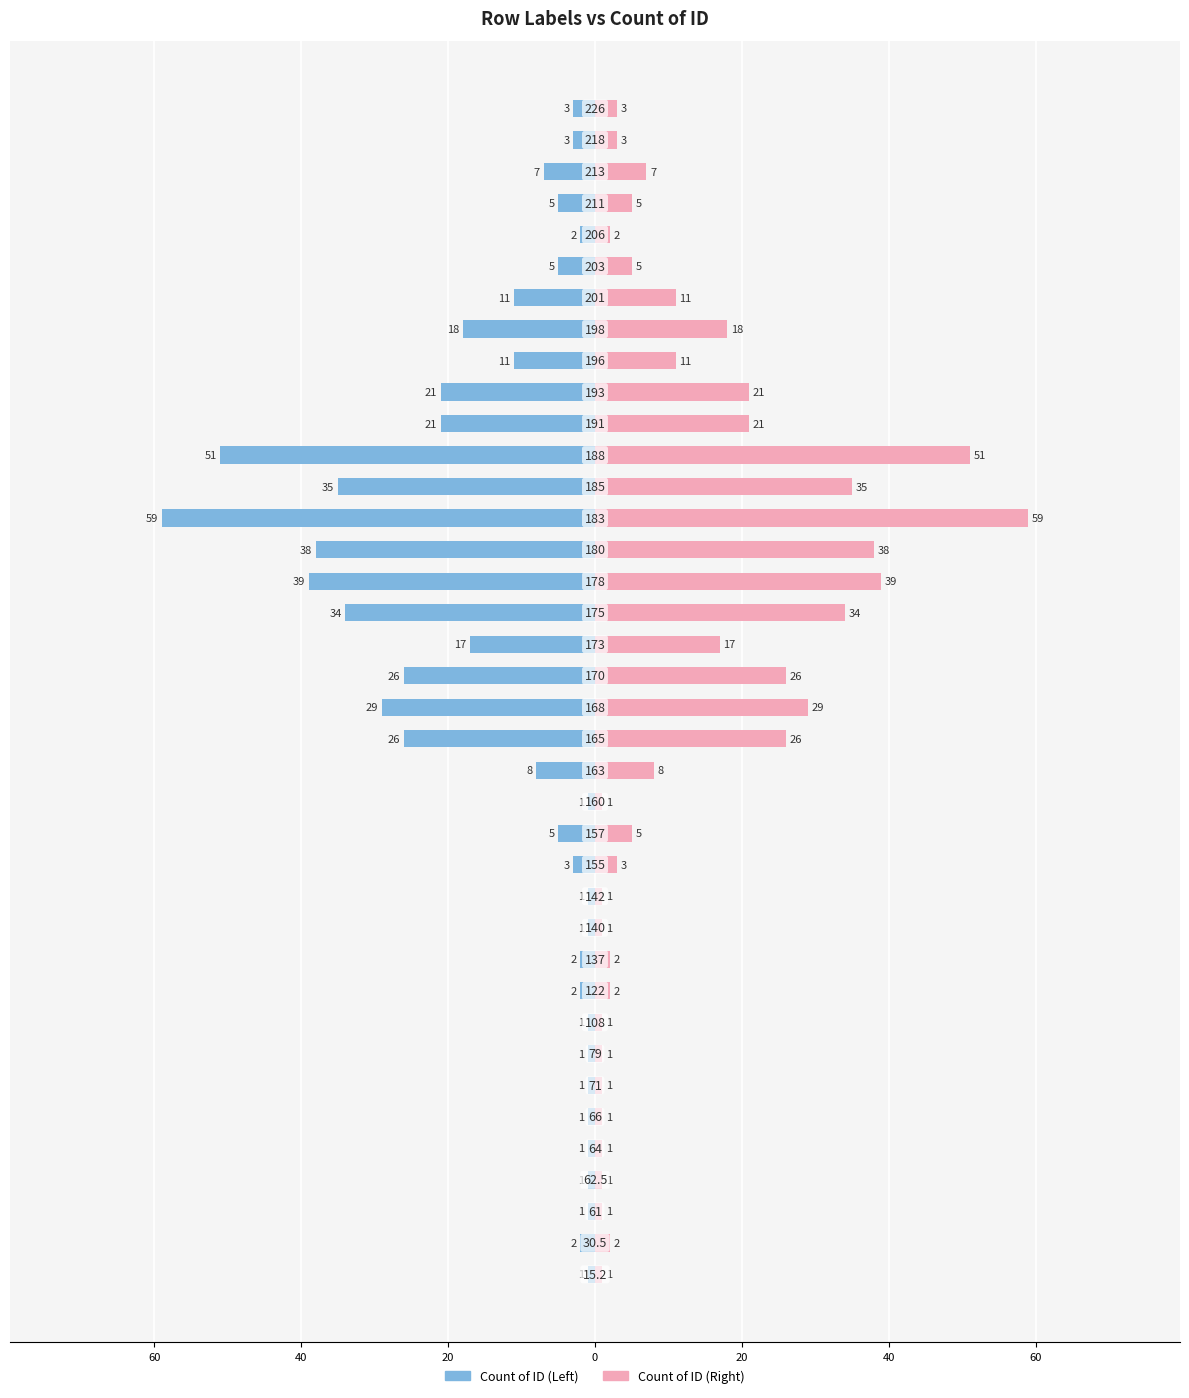

Reading left to right, transcribe all the data shown in this chart.

Count of ID (Left): -1	-2	-1	-1	-1	-1	-1	-1	-1	-2	-2	-1	-1	-3	-5	-1	-8	-26	-29	-26	-17	-34	-39	-38	-59	-35	-51	-21	-21	-11	-18	-11	-5	-2	-5	-7	-3	-3
Count of ID (Right): 1	2	1	1	1	1	1	1	1	2	2	1	1	3	5	1	8	26	29	26	17	34	39	38	59	35	51	21	21	11	18	11	5	2	5	7	3	3